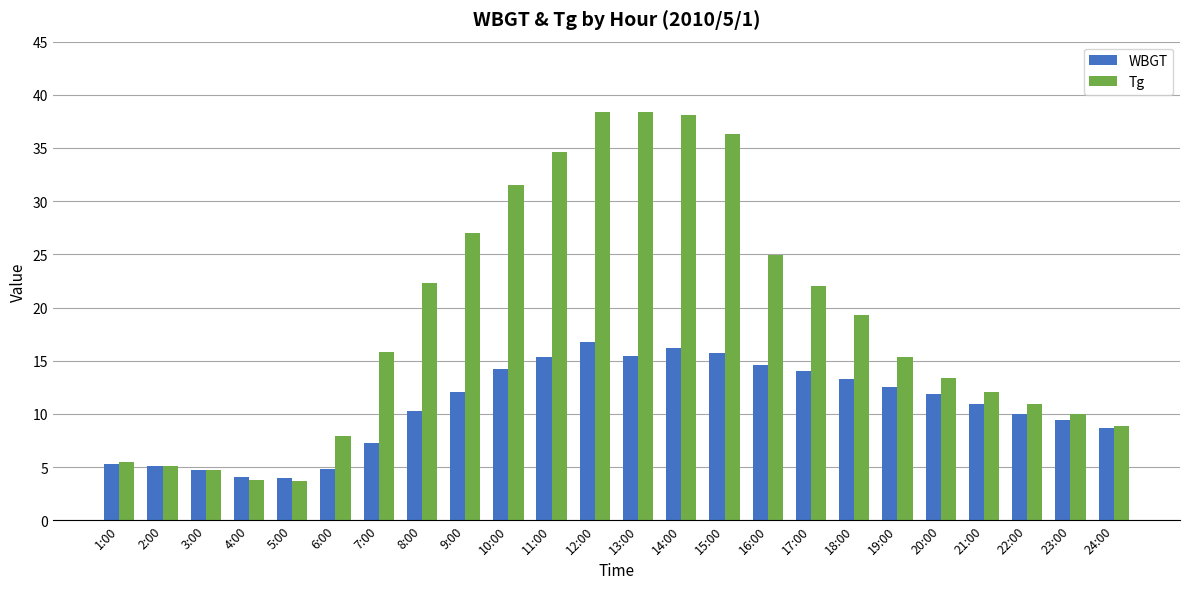

Rank the series by their maximum value, from highest to lowest.

Tg, WBGT